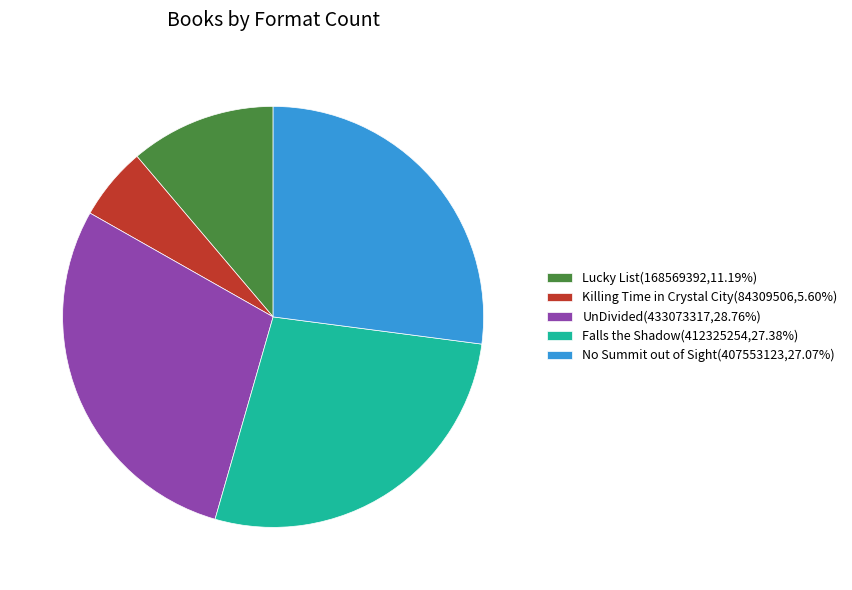

Is there a majority slice in this chart?

No